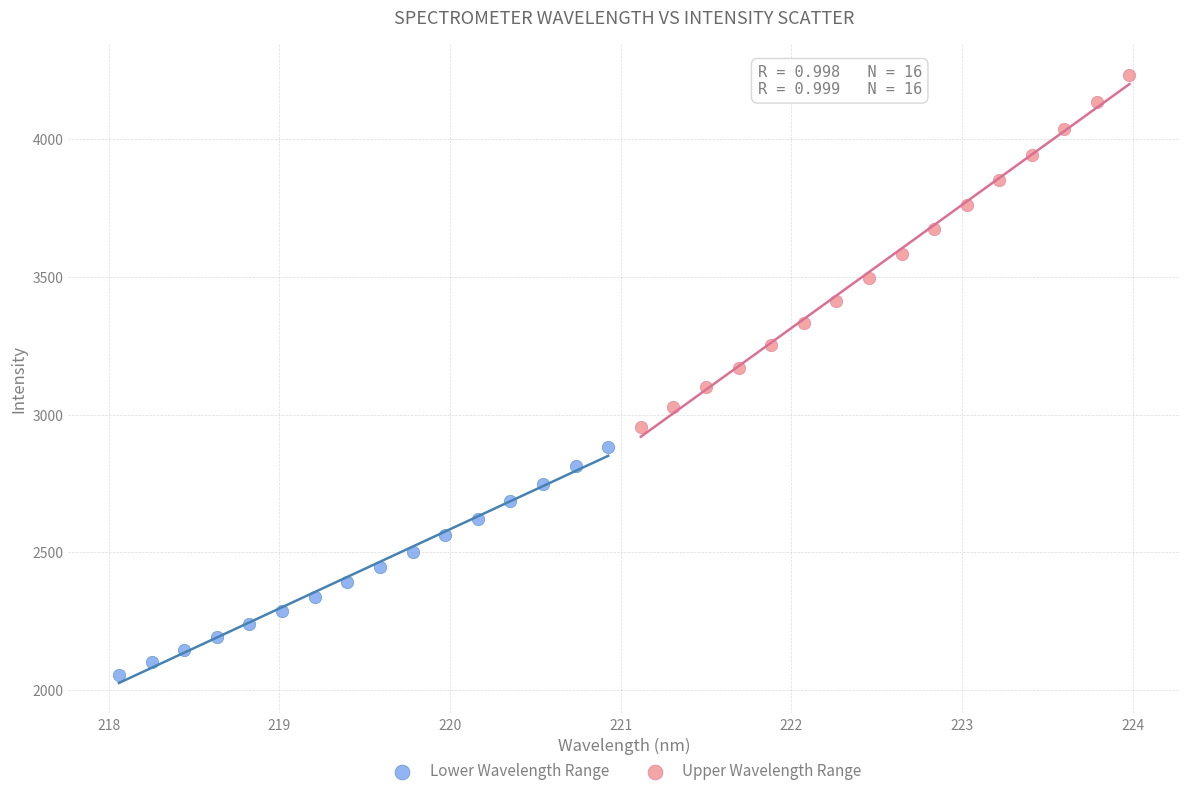

Which series has the widest spread of Y values?

Upper Wavelength Range